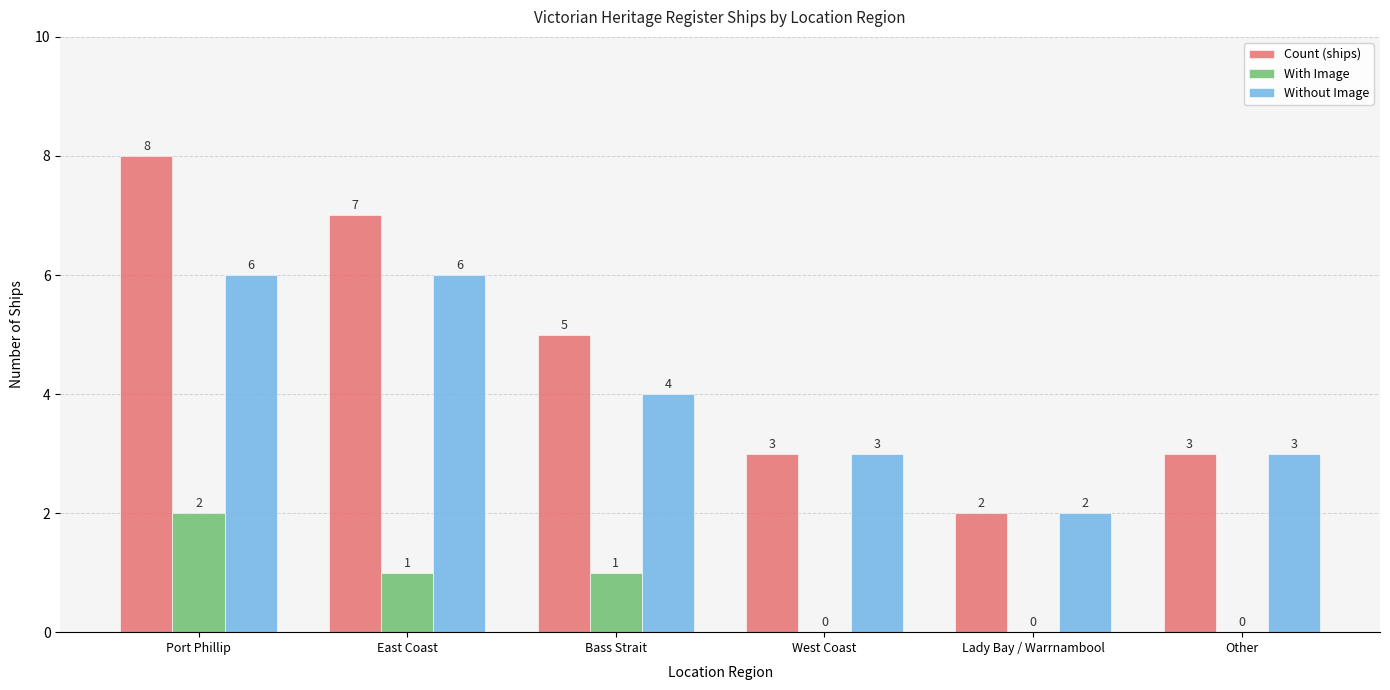

Is the value of Count (ships) at East Coast greater than the value of With Image at Port Phillip?

Yes